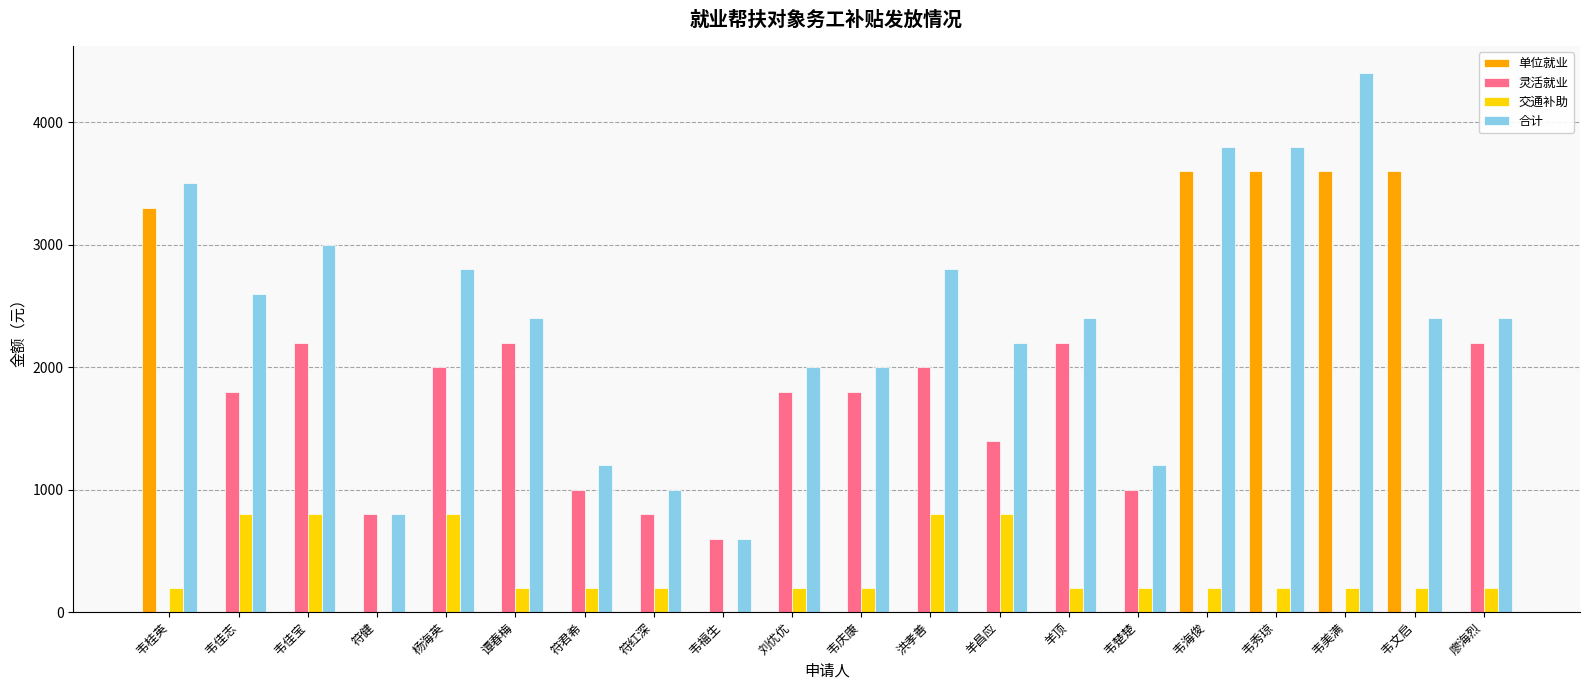

Reading left to right, transcribe all the data shown in this chart.

单位就业: 韦桂英=3300	韦佳志=0	韦佳宝=0	符健=0	杨海英=0	谭春梅=0	符君希=0	符红深=0	韦福生=0	刘优优=0	韦庆康=0	洪孝善=0	羊昌应=0	羊顶=0	韦楚楚=0	韦海俊=3600	韦秀琼=3600	韦美满=3600	韦文启=3600	廖海烈=0
灵活就业: 韦桂英=0	韦佳志=1800	韦佳宝=2200	符健=800	杨海英=2000	谭春梅=2200	符君希=1000	符红深=800	韦福生=600	刘优优=1800	韦庆康=1800	洪孝善=2000	羊昌应=1400	羊顶=2200	韦楚楚=1000	韦海俊=0	韦秀琼=0	韦美满=0	韦文启=0	廖海烈=2200
交通补助: 韦桂英=200	韦佳志=800	韦佳宝=800	符健=0	杨海英=800	谭春梅=200	符君希=200	符红深=200	韦福生=0	刘优优=200	韦庆康=200	洪孝善=800	羊昌应=800	羊顶=200	韦楚楚=200	韦海俊=200	韦秀琼=200	韦美满=200	韦文启=200	廖海烈=200
合计: 韦桂英=3500	韦佳志=2600	韦佳宝=3000	符健=800	杨海英=2800	谭春梅=2400	符君希=1200	符红深=1000	韦福生=600	刘优优=2000	韦庆康=2000	洪孝善=2800	羊昌应=2200	羊顶=2400	韦楚楚=1200	韦海俊=3800	韦秀琼=3800	韦美满=4400	韦文启=2400	廖海烈=2400